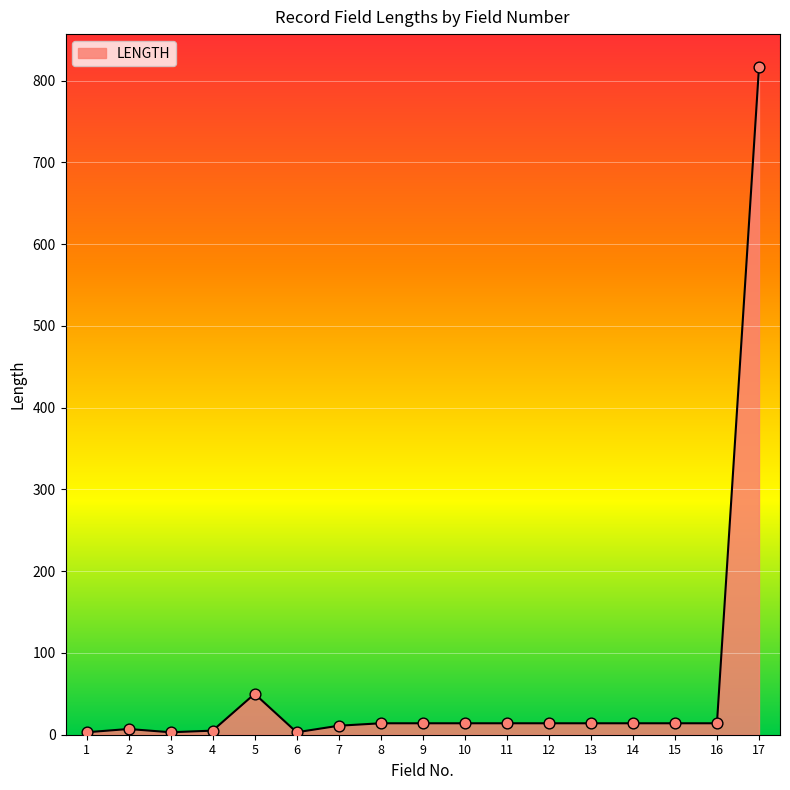

What is the change in value from 12 to 17?

+802